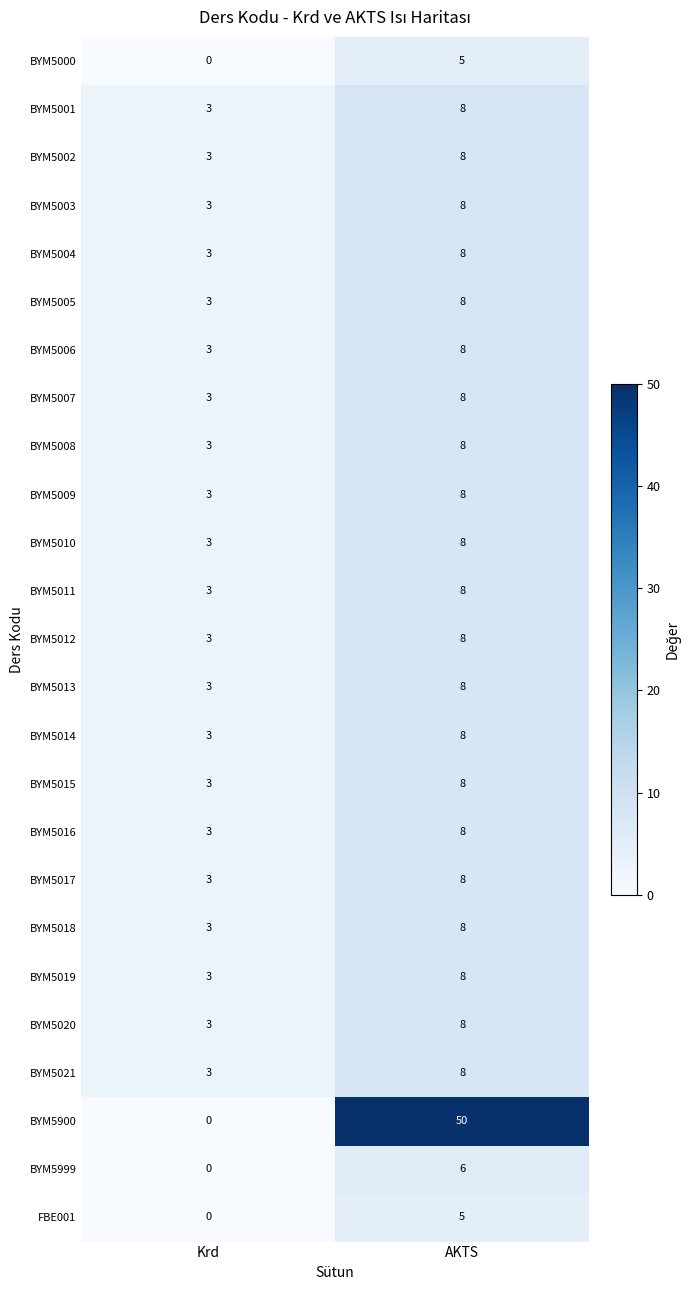

True or false: BYM5018 has a value of 3 at Krd.

True